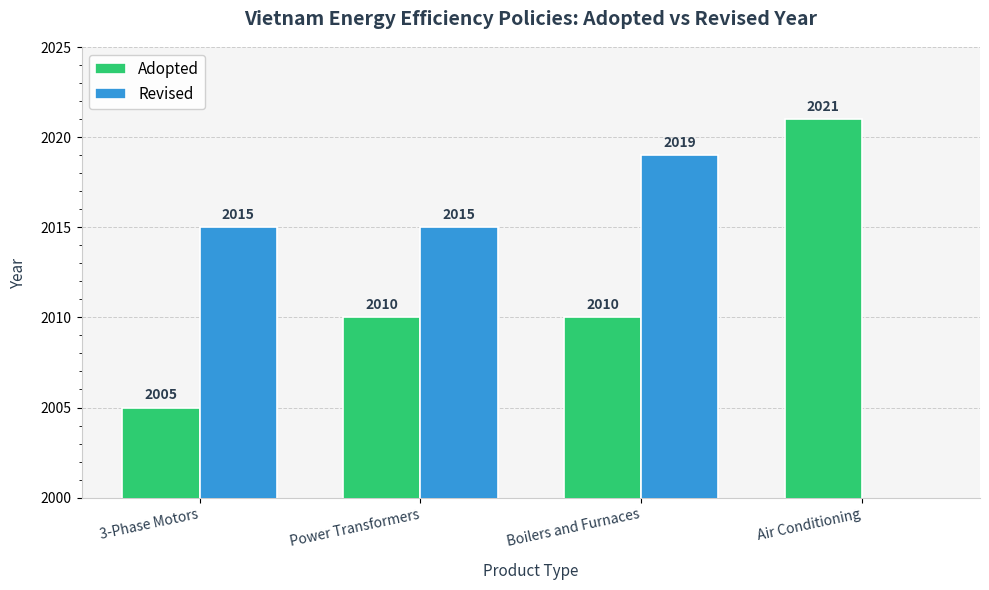

Where is Revised nearest to the value 1009?

3-Phase Motors